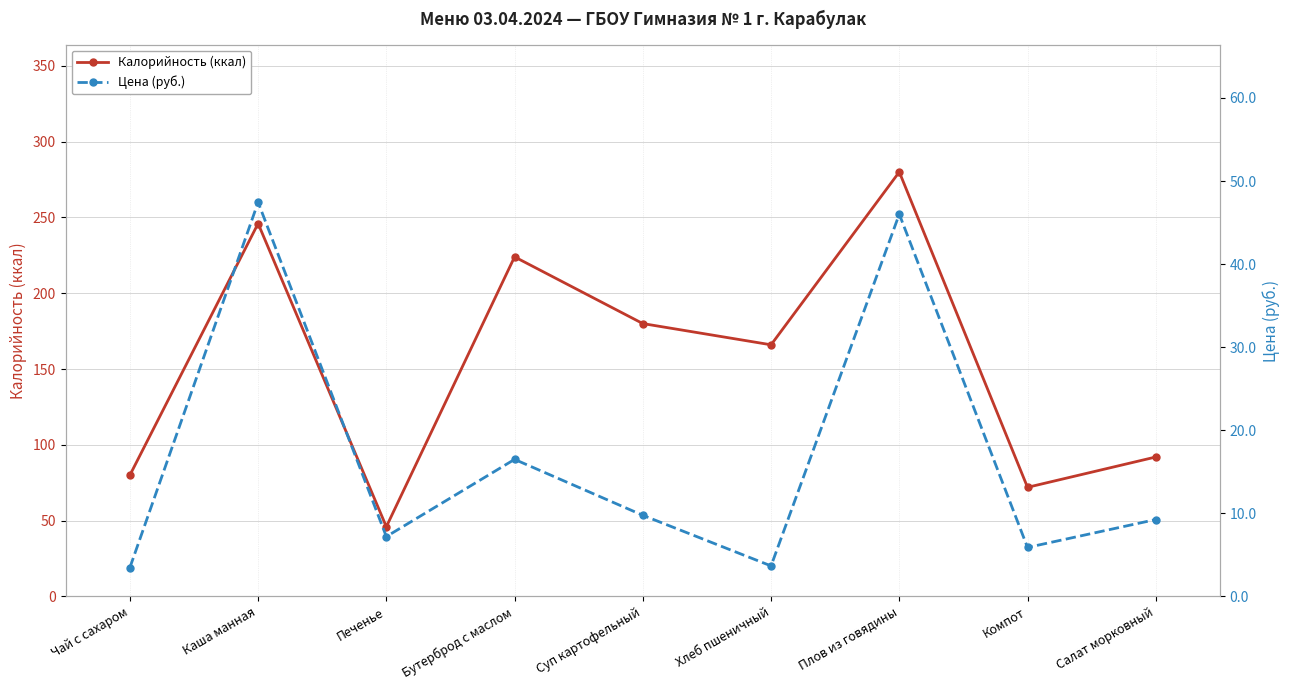

What position from the right is Чай с сахаром?

9